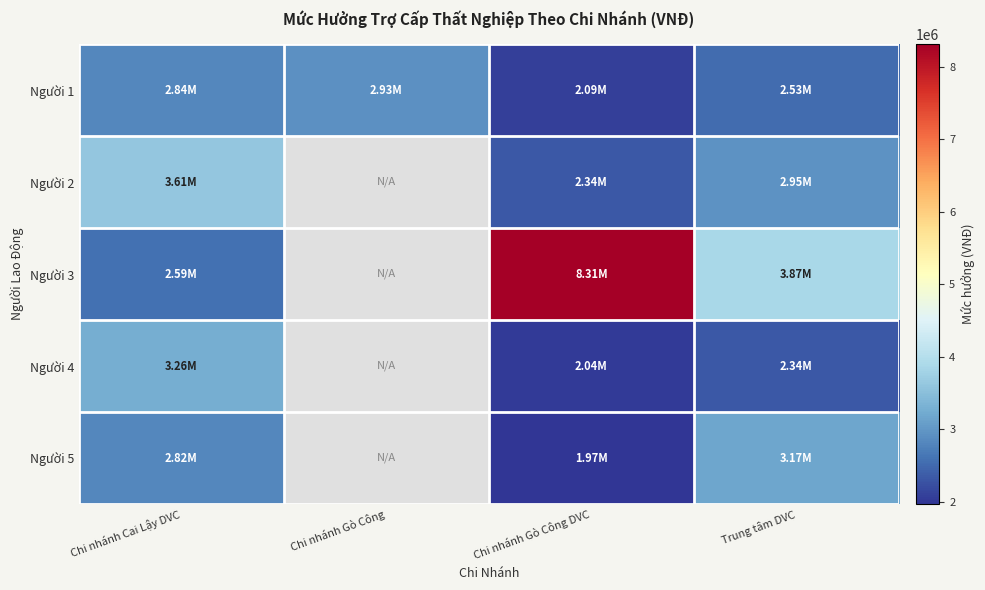

Is the value of Người 4 at Chi nhánh Gò Công DVC greater than the value of Người 1 at Chi nhánh Gò Công DVC?

No